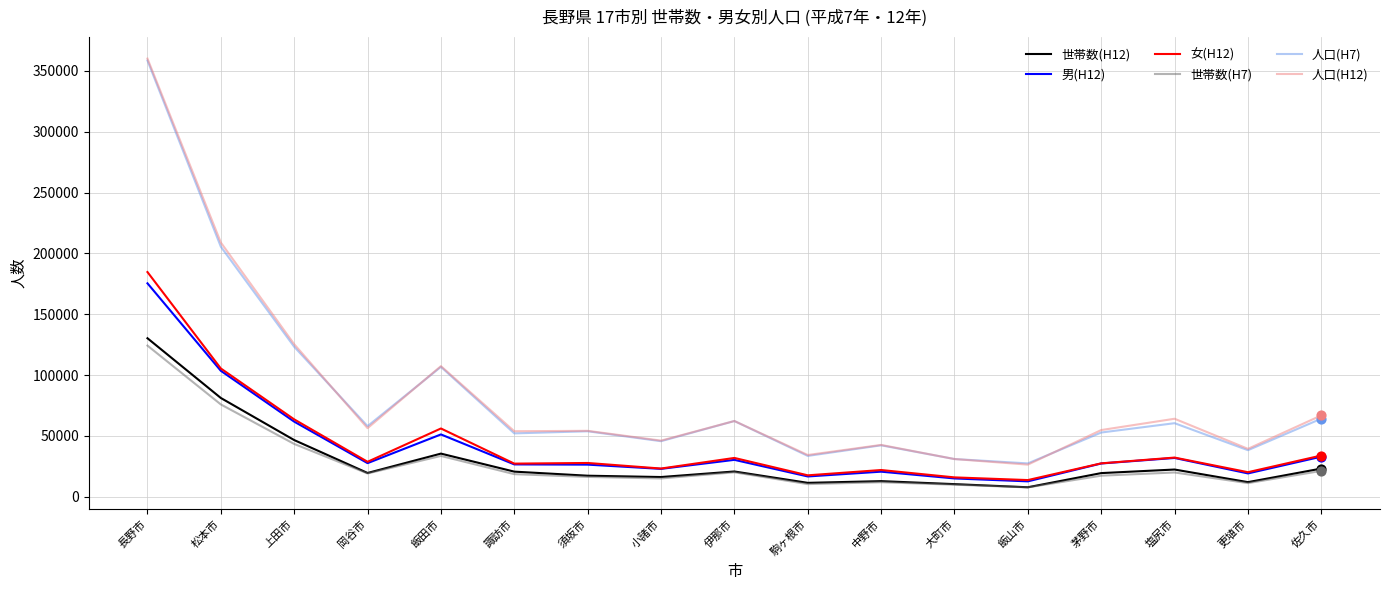

Is the value of 男(H12) at 更埴市 greater than the value of 人口(H12) at 中野市?

No